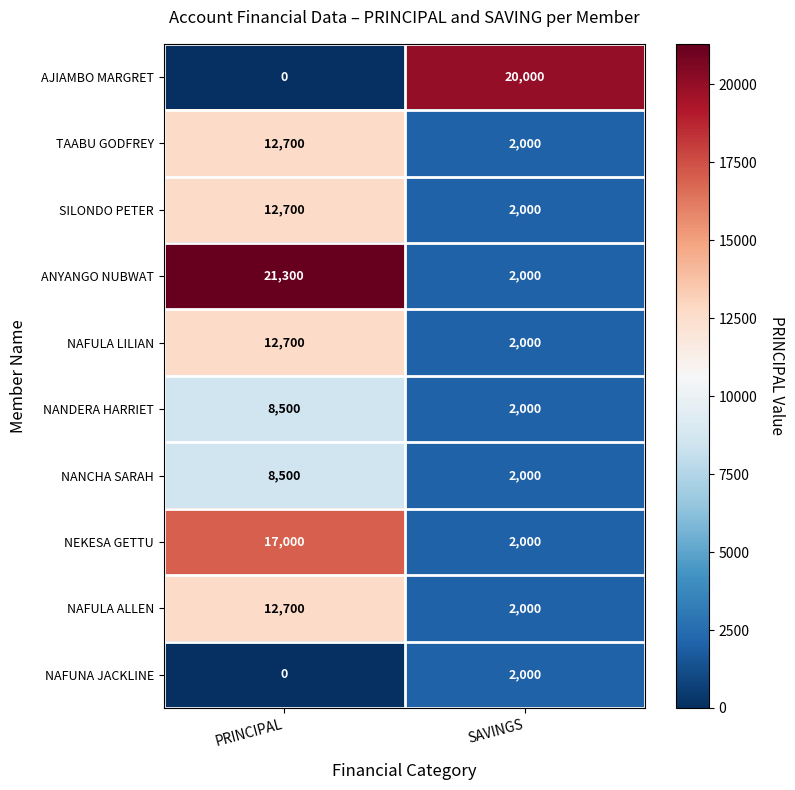

What is the sum of all TAABU GODFREY values?

14700